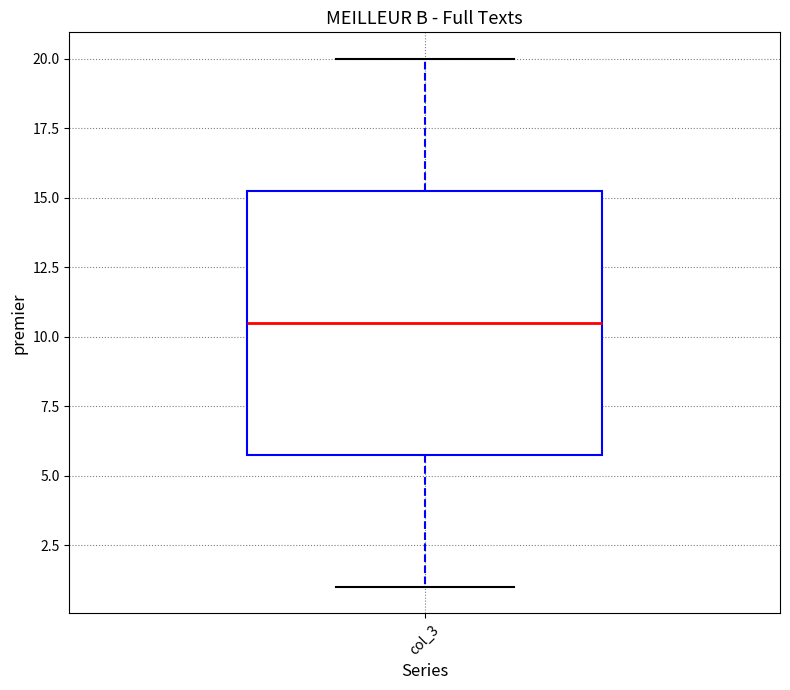

Transcribe this box plot: give where the median line is, the range the box spans, and where the two whiskers end, as read against the y-axis. The values are not printed on the chart, so give them approximately, as read against the axis.

median 10.5, box 6.0 to 15.5, whiskers 1.0 to 20.0